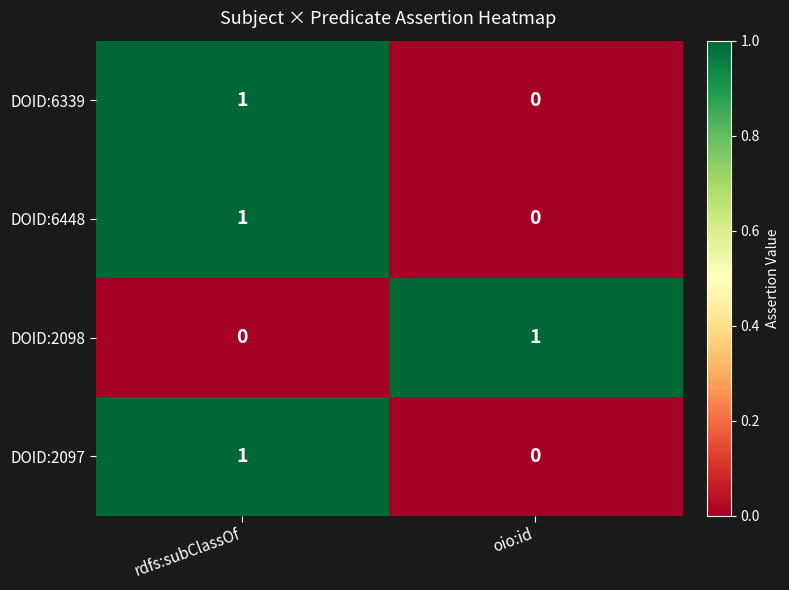

How many values in DOID:6448 are above zero?

1